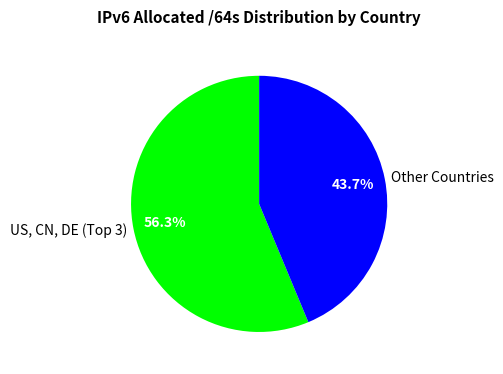

To the nearest percent, what is the difference between the largest and smallest slice percentages?

13%